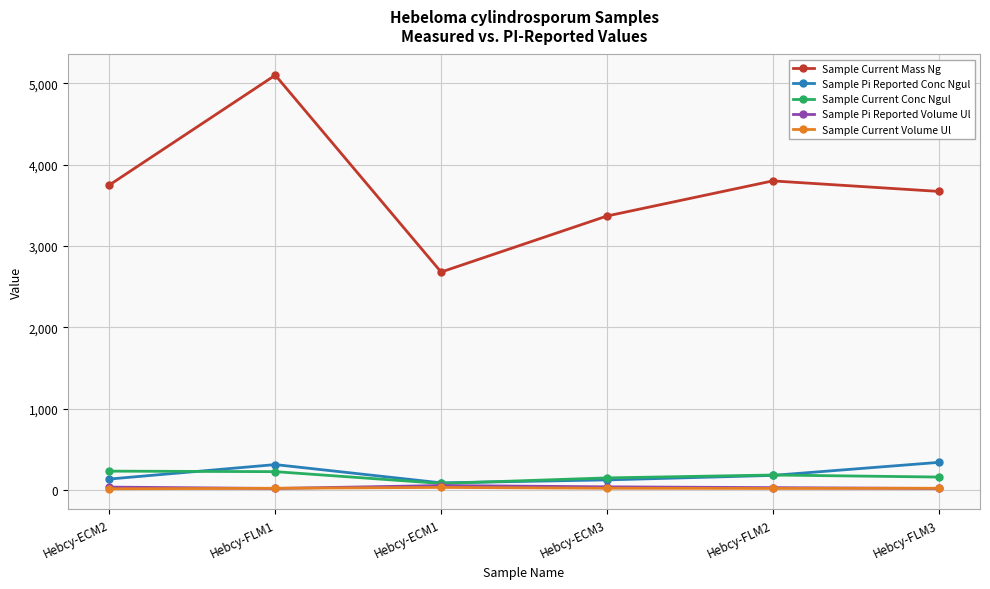

How many interior local peaks does the Sample Pi Reported Conc Ngul series have?

1